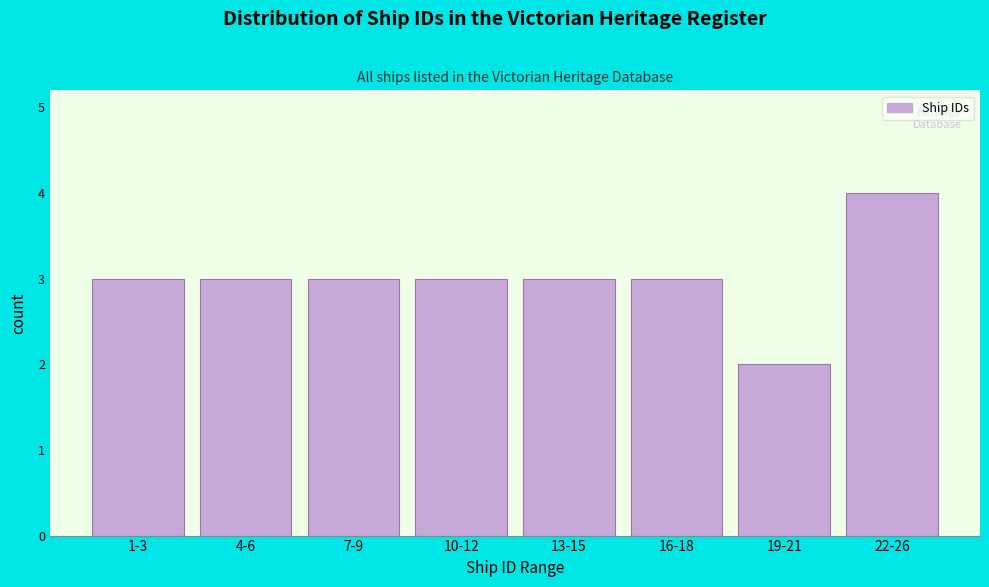

Reading right to left, what are all the values shown in this chart?

22-26=4	19-21=2	16-18=3	13-15=3	10-12=3	7-9=3	4-6=3	1-3=3